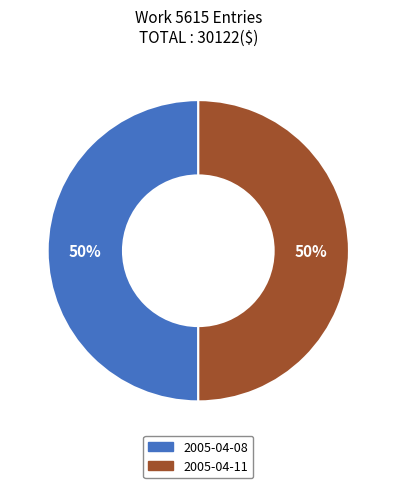

What percentage is the 2005-04-08 slice, to the nearest percent?

50%